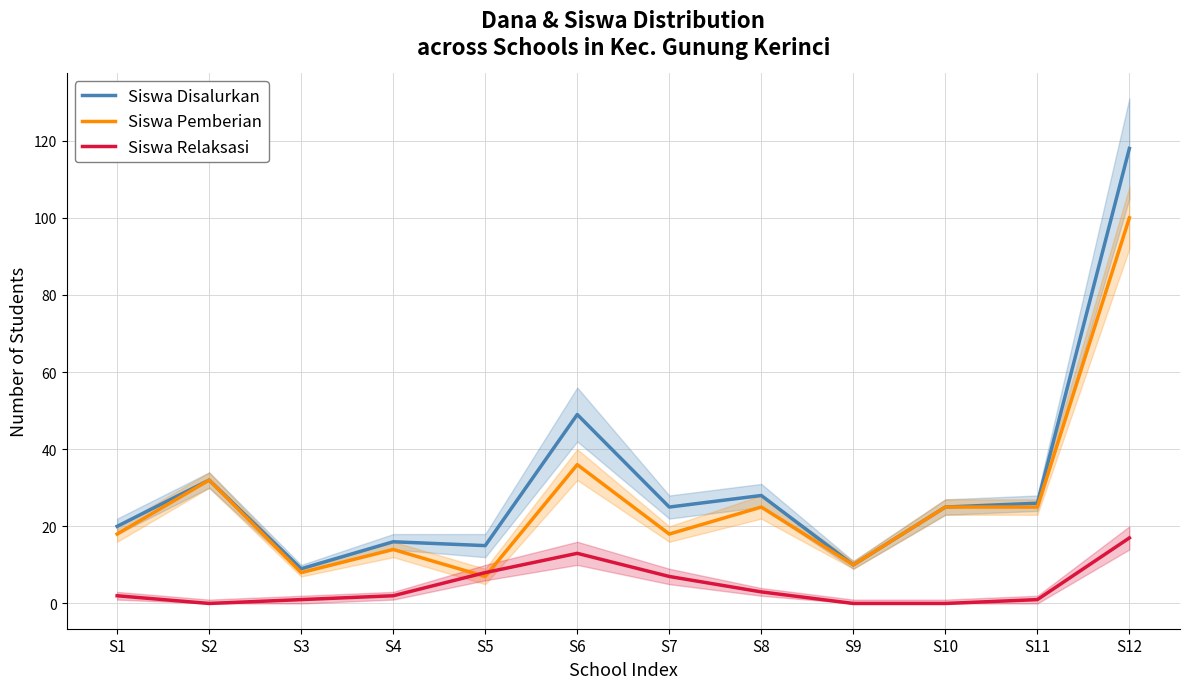

What is the difference between the highest and lowest values at S5?

8